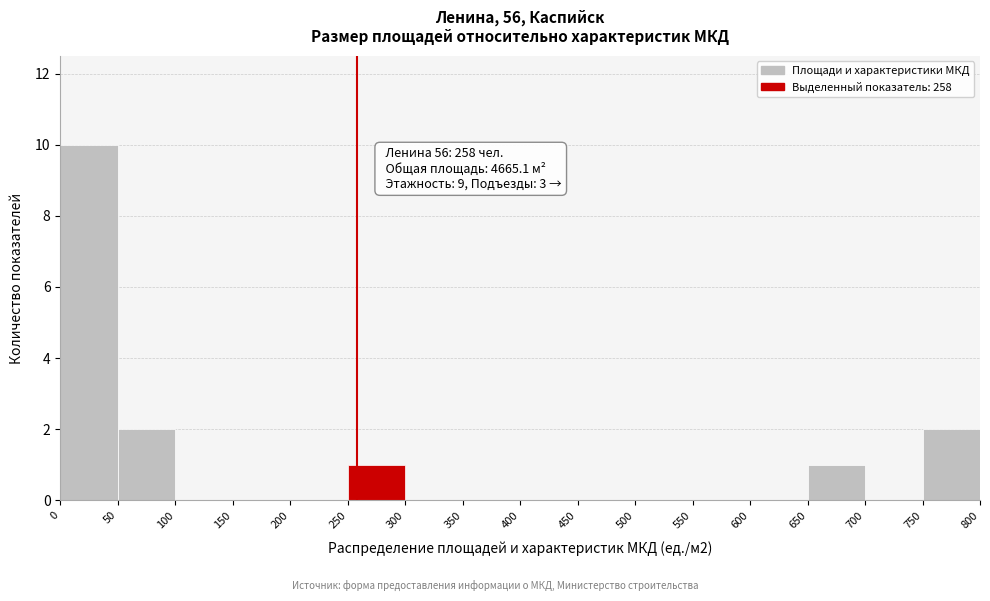

Over which range of the x-axis is the bar tallest?

0 to 50